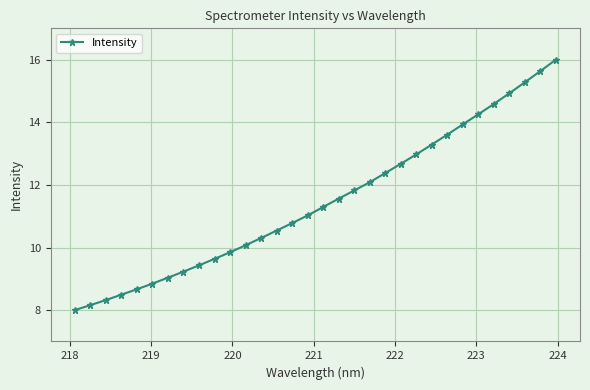

What is the difference between the maximum and second lowest values?

7.8